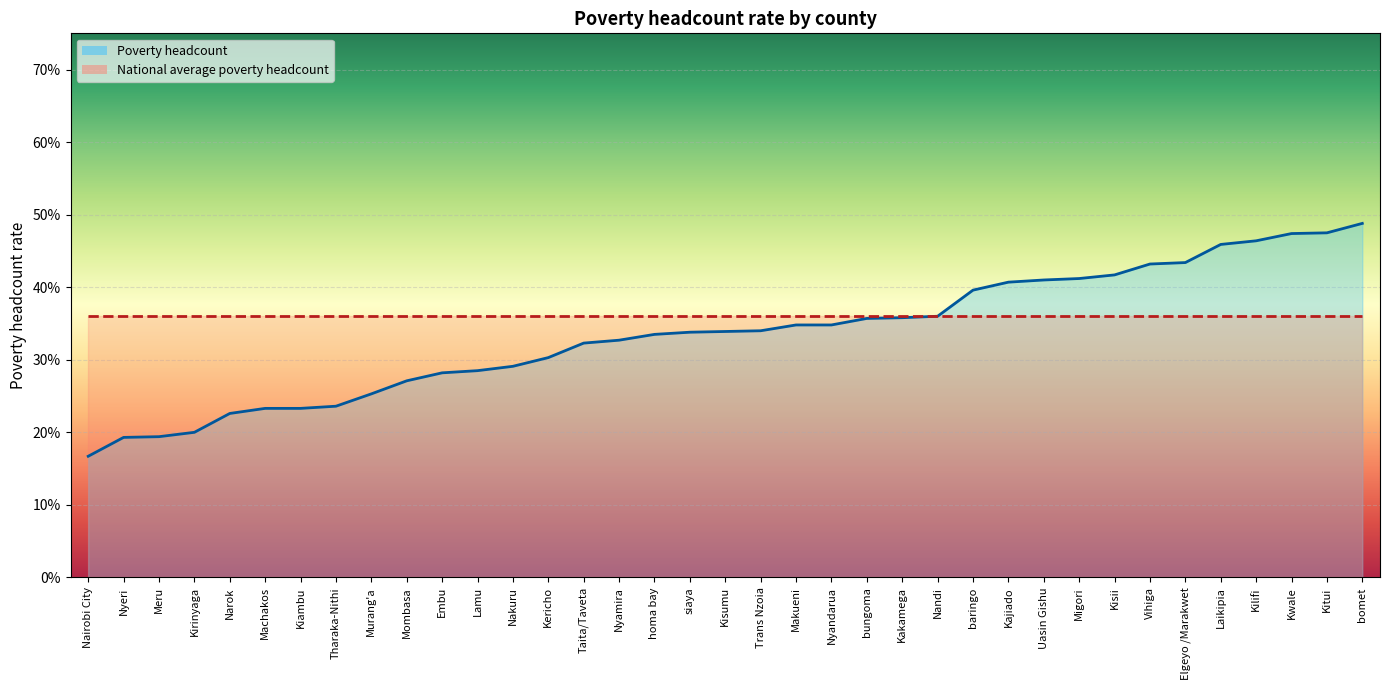

What is the sum of all values?

12.4